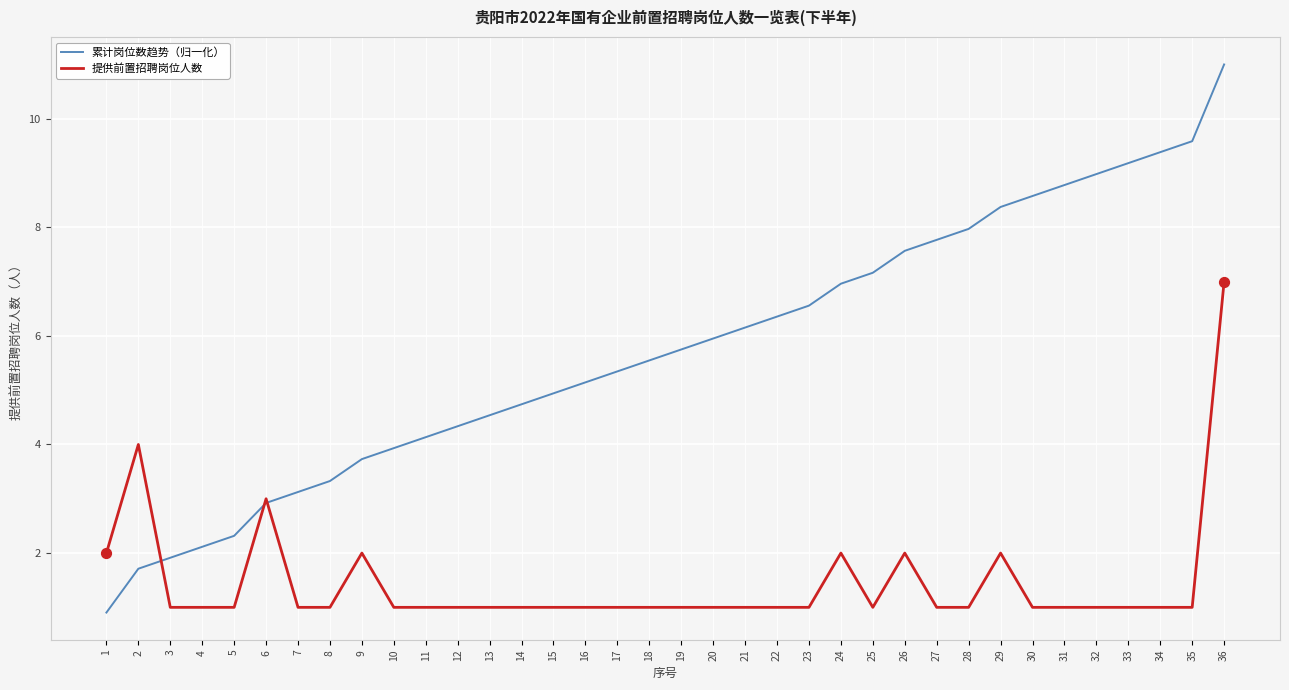

What are all the series names shown in the legend?

累计岗位数趋势（归一化）, 提供前置招聘岗位人数